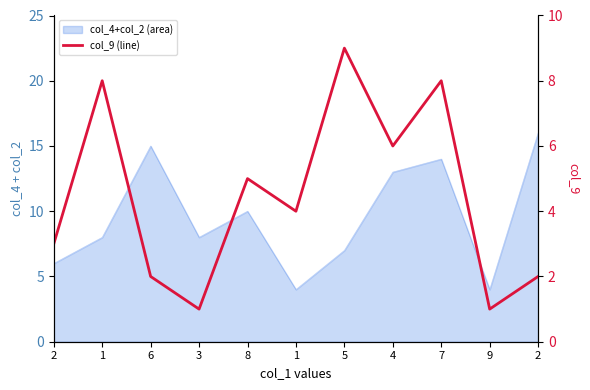

Reading right to left, extract all data points from this chart.

2=2	9=1	7=8	4=6	5=9	1=4	8=5	3=1	6=2	1=8	2=3